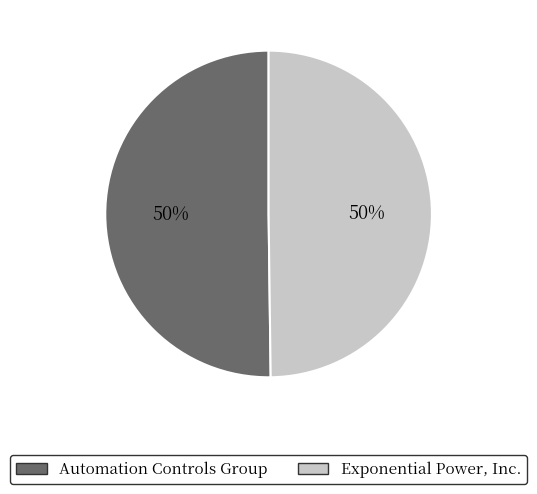

Approximately how many times larger is the value at Exponential Power, Inc. compared to Automation Controls Group?

1.0